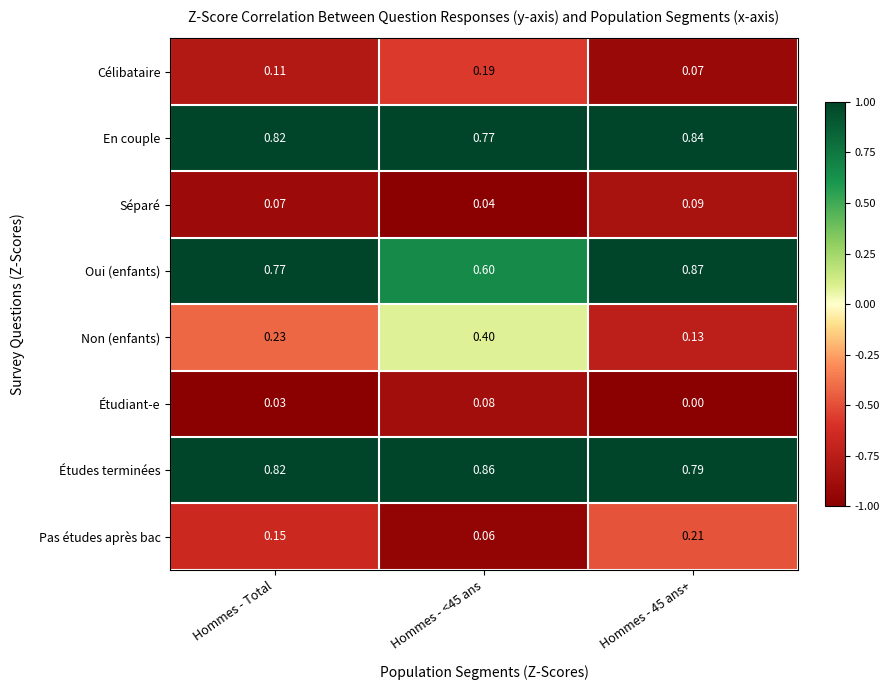

At how many categories does at least one series exceed 0?

3